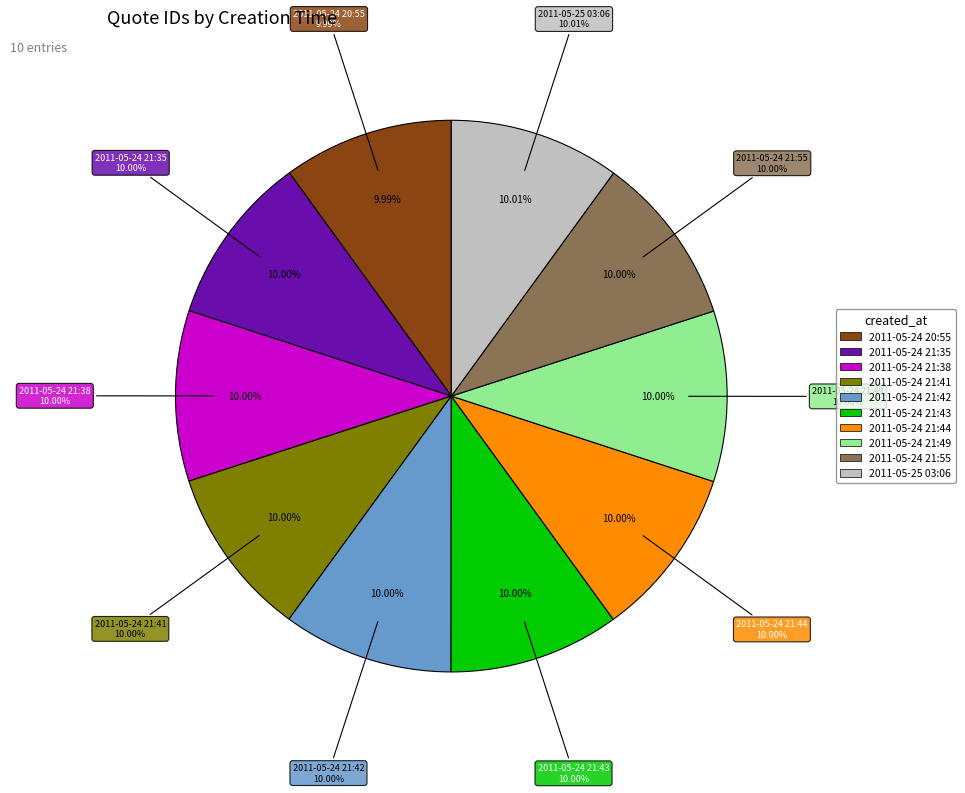

Rank the categories by value from highest to lowest.

2011-05-25 03:06, 2011-05-24 21:55, 2011-05-24 21:49, 2011-05-24 21:44, 2011-05-24 21:43, 2011-05-24 21:42, 2011-05-24 21:41, 2011-05-24 21:38, 2011-05-24 21:35, 2011-05-24 20:55